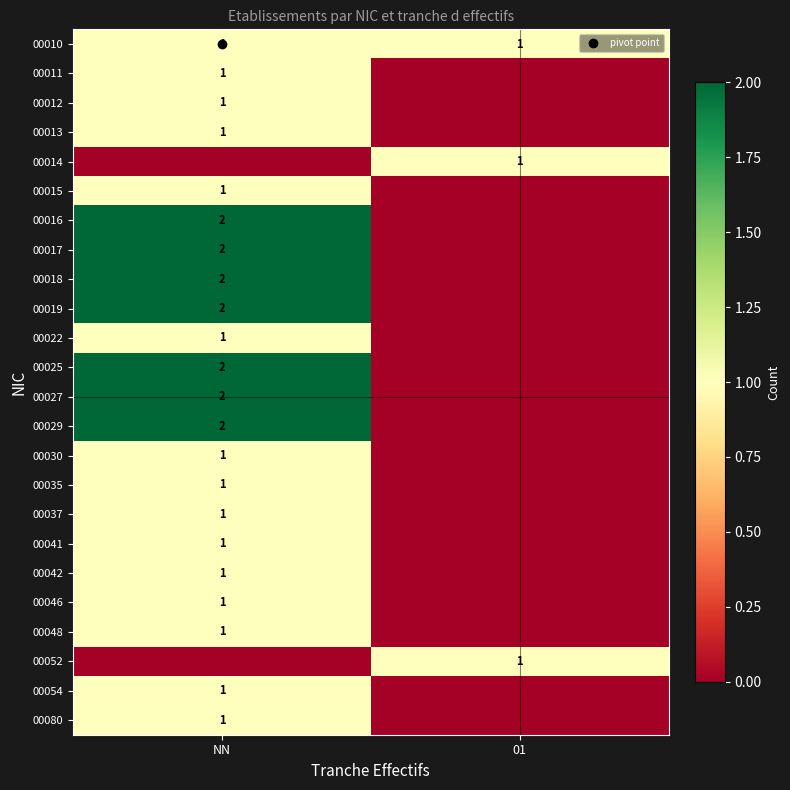

How many 00012 values are between 0 and 1?

2